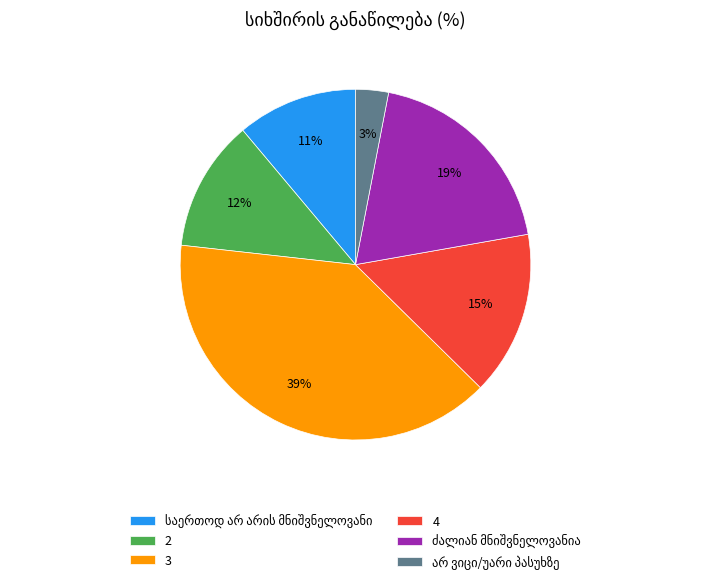

Which slice is the largest?

3